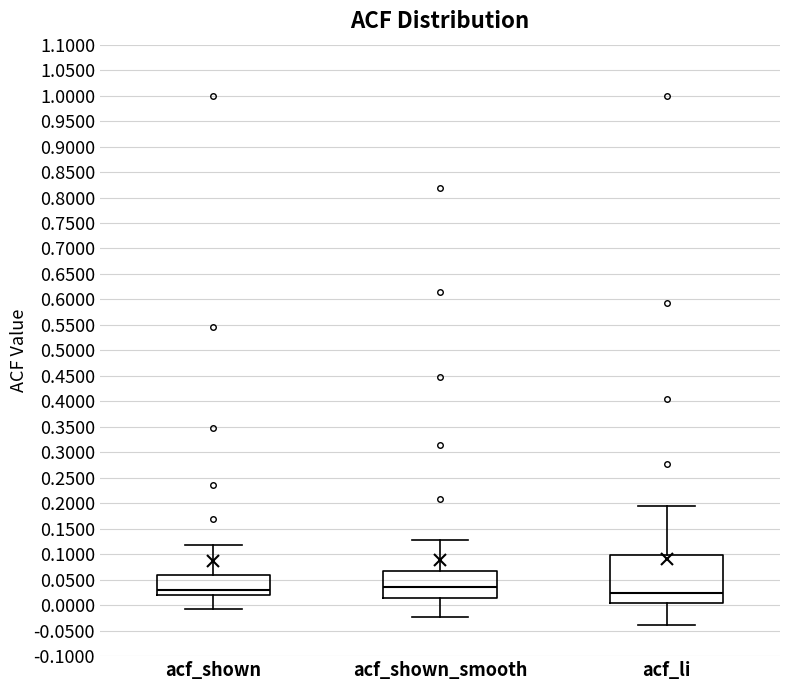

Where is the lower edge of the box for acf_shown on the y-axis? The values are not printed on the chart, so give them approximately, as read against the axis.

0.020